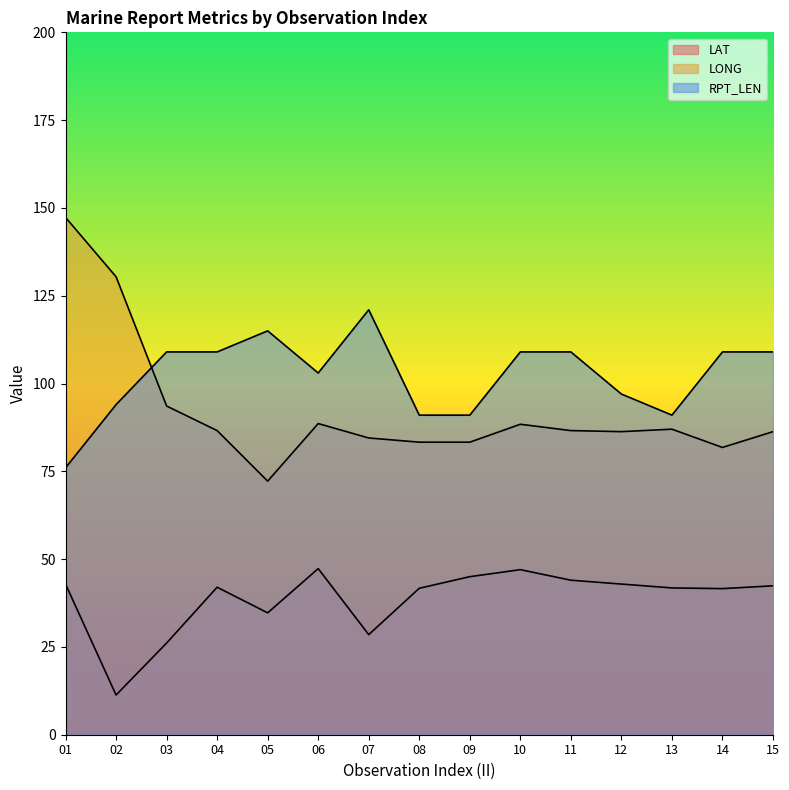

The value of LONG at 07 is 52.7. True or false?

False